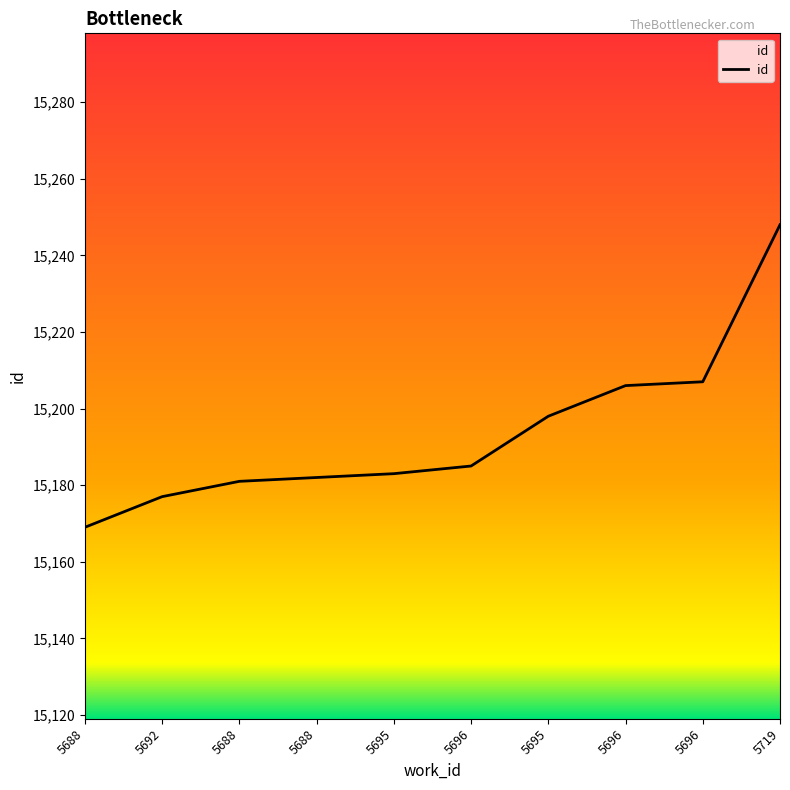

At which category does the chart reach its peak across all series?

5719